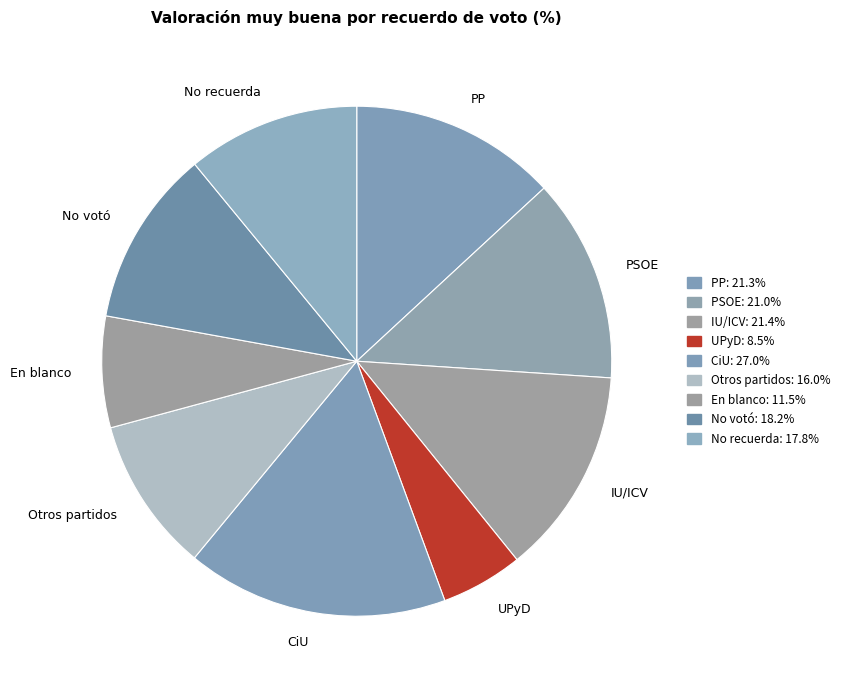

Which has a higher value, En blanco or PP?

PP